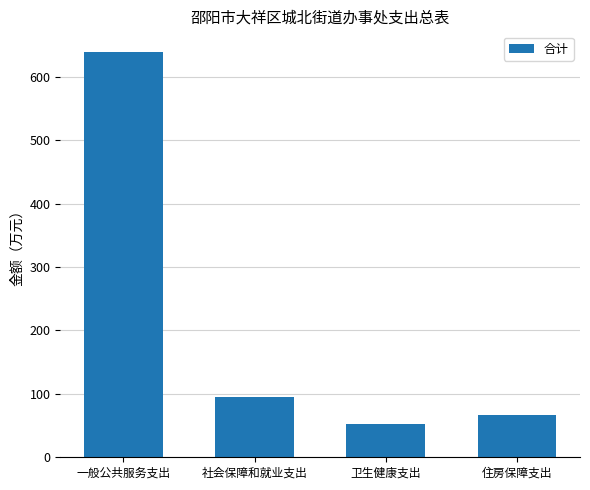

How many data points are above 95?

2